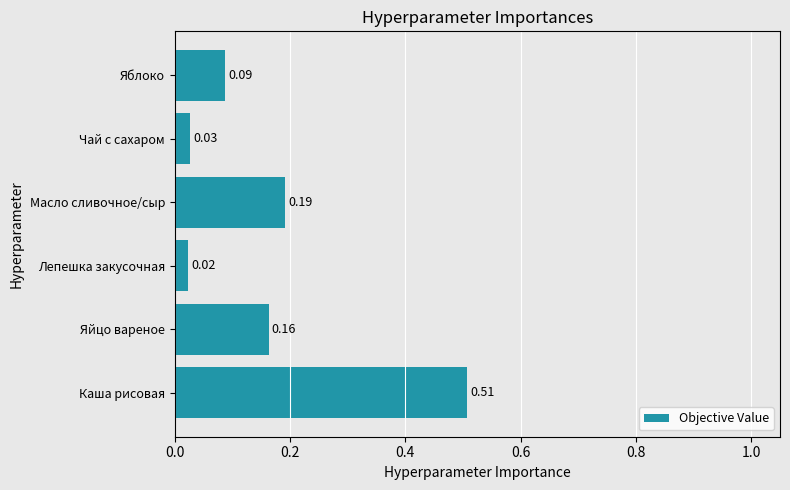

Rank the categories by value from lowest to highest.

Лепешка закусочная, Чай с сахаром, Яблоко, Яйцо вареное, Масло сливочное/сыр, Каша рисовая